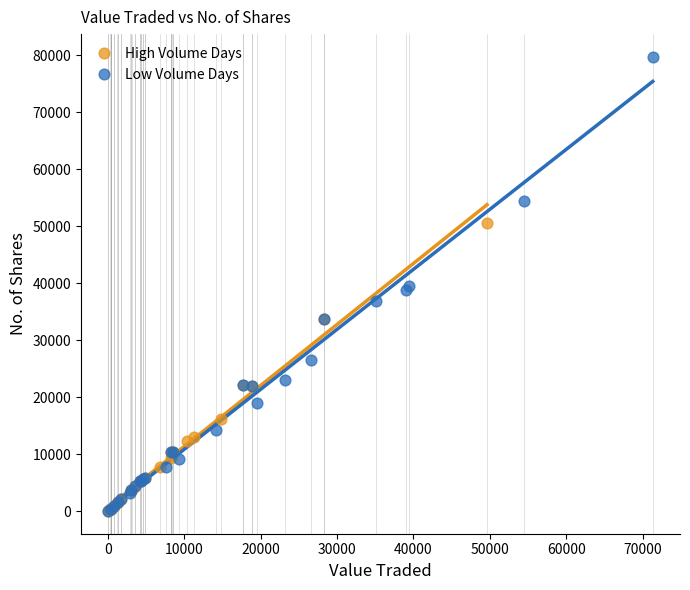

Which series has the largest Y range (max minus min)?

Low Volume Days